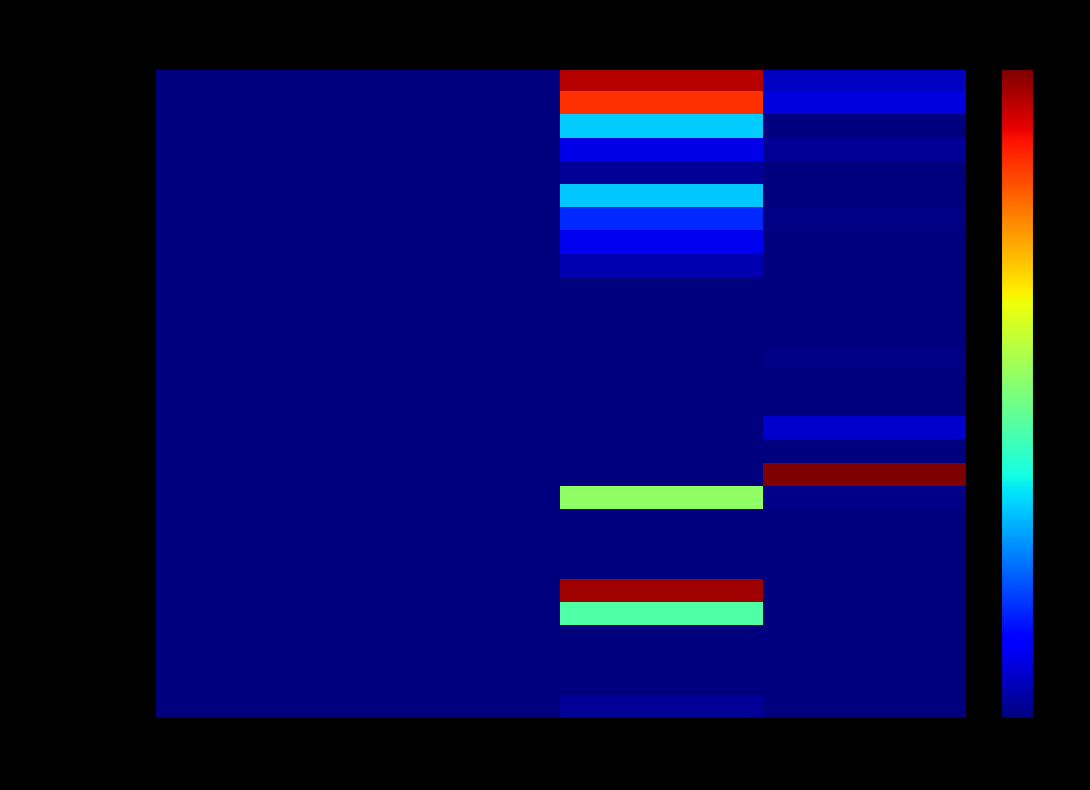

Which series has the widest spread of values?

固定資産等形成分